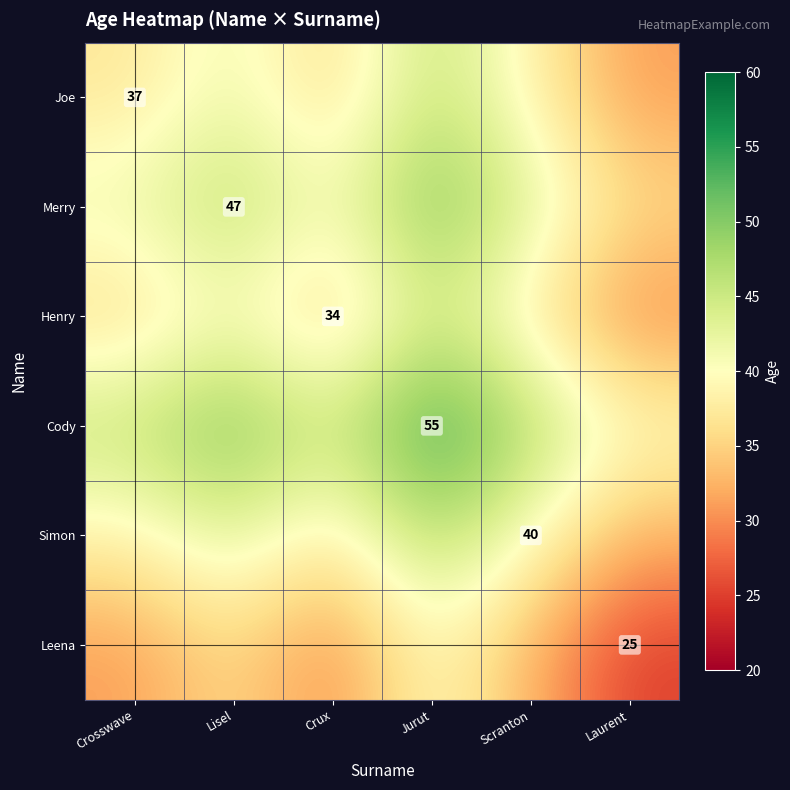

The Cody series shows 55.0 at Jurut. True or false?

True